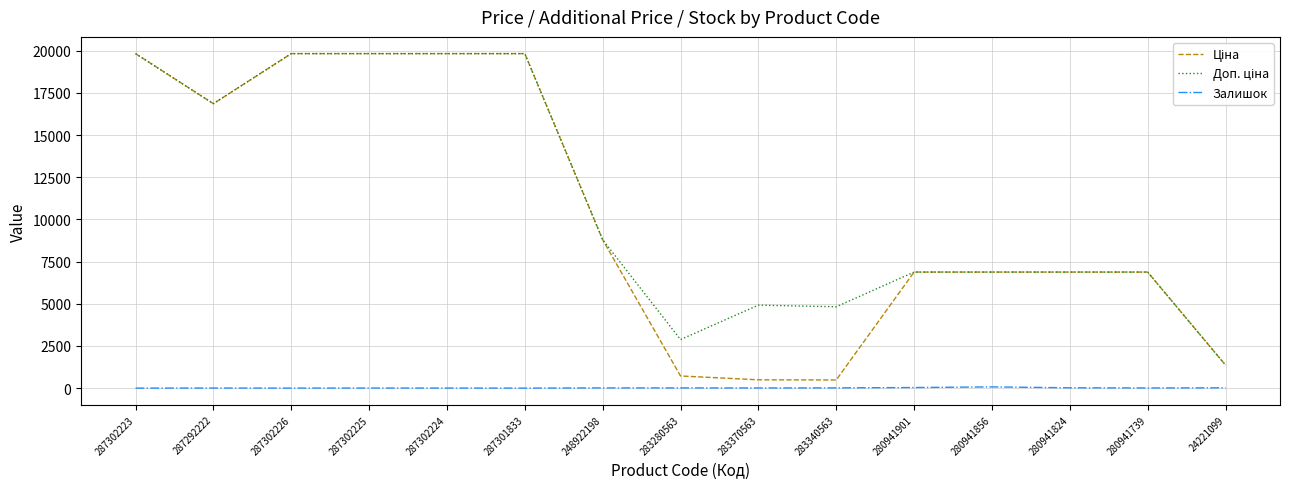

How many categories are shown in the chart?

15